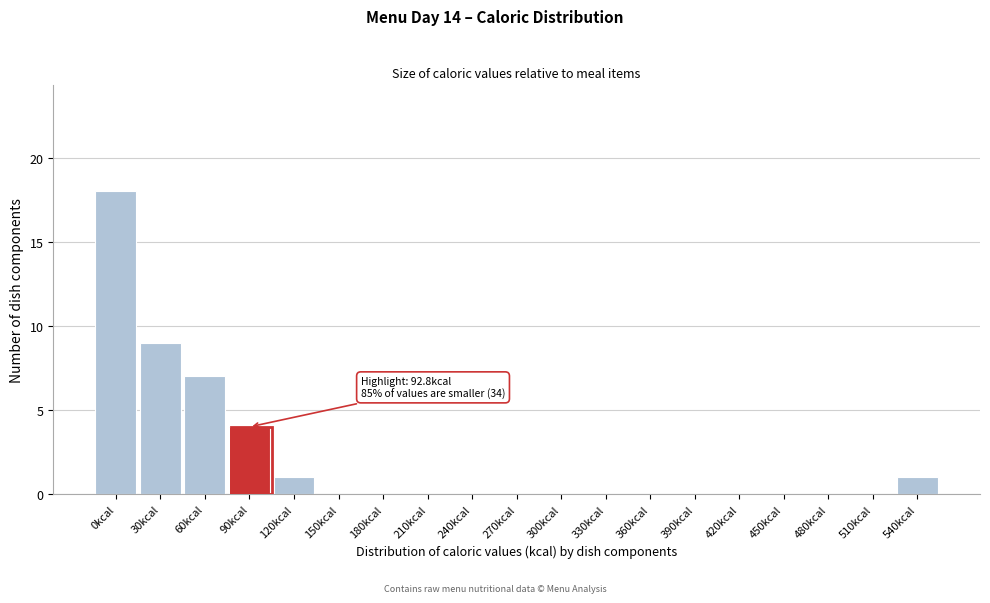

Reading left to right, extract all data points from this chart.

0kcal=18	30kcal=9	60kcal=7	90kcal=4	120kcal=1	150kcal=0	180kcal=0	210kcal=0	240kcal=0	270kcal=0	300kcal=0	330kcal=0	360kcal=0	390kcal=0	420kcal=0	450kcal=0	480kcal=0	510kcal=0	540kcal=1